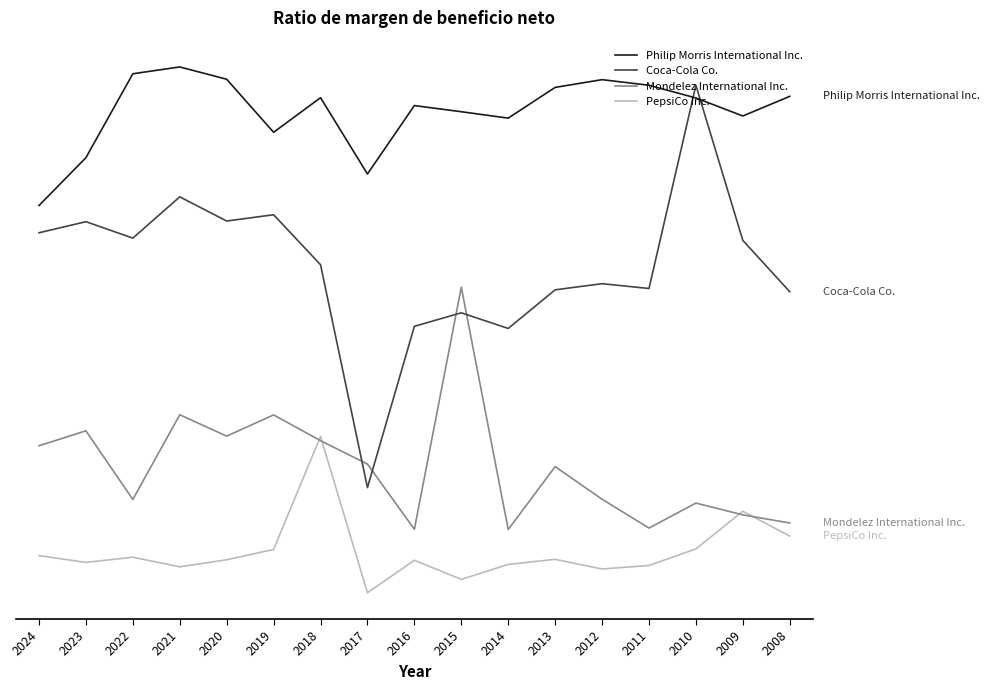

Between which two adjacent categories do Philip Morris International Inc. and Coca-Cola Co. first intersect?

2011 and 2010